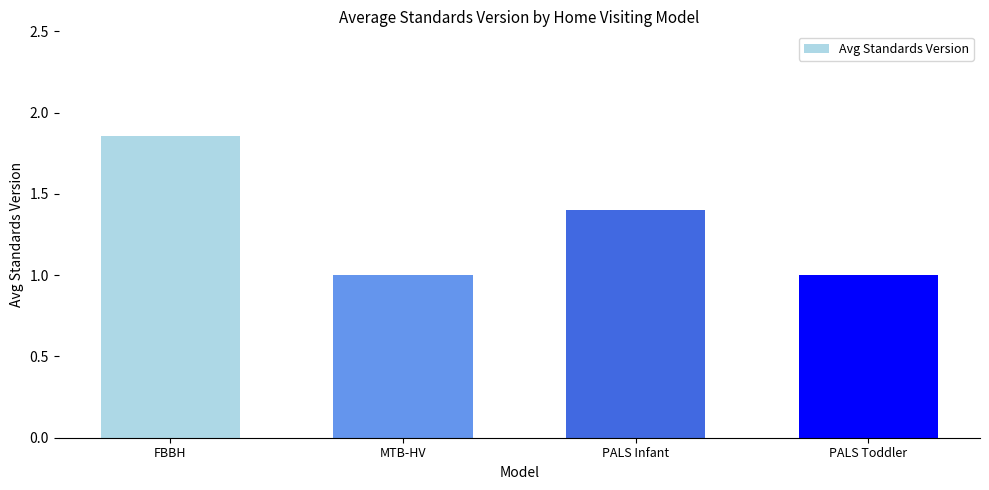

What is the label of the 2nd bar from the right?

PALS Infant